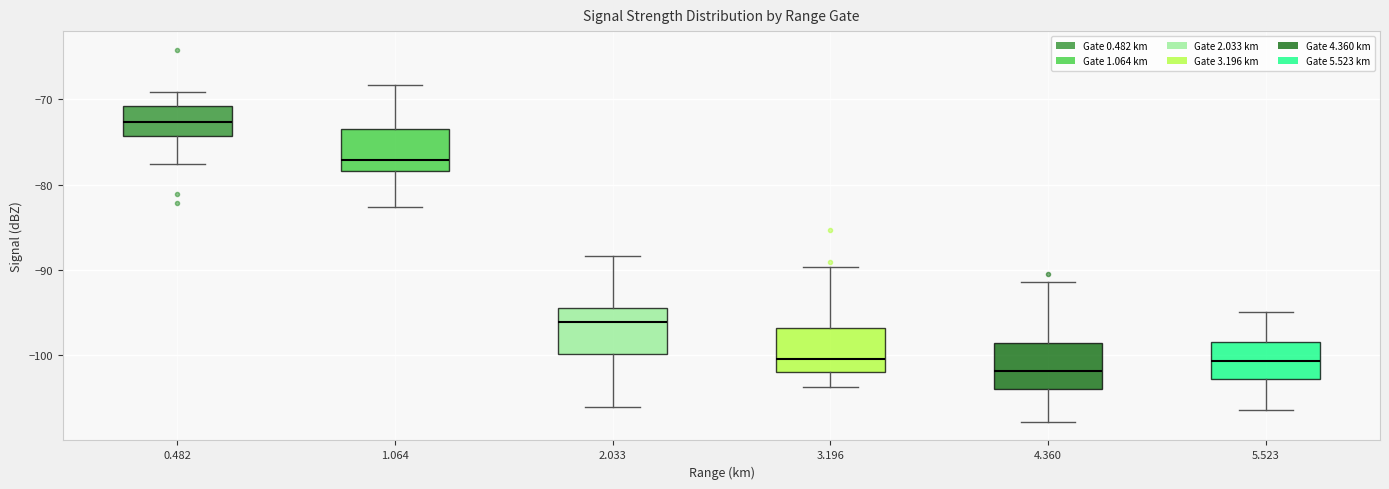

Reading left to right, transcribe this box plot: for each box, give where its median line is, the range the box spans, and where its two whiskers end, as read against the y-axis. The values are not printed on the chart, so give them approximately, as read against the axis.

0.482: median -73, box -74 to -71, whiskers -78 to -69
1.064: median -77, box -78 to -73, whiskers -83 to -68
2.033: median -96, box -100 to -94, whiskers -106 to -88
3.196: median -100, box -102 to -97, whiskers -104 to -90
4.360: median -102, box -104 to -99, whiskers -108 to -91
5.523: median -101, box -103 to -98, whiskers -106 to -95